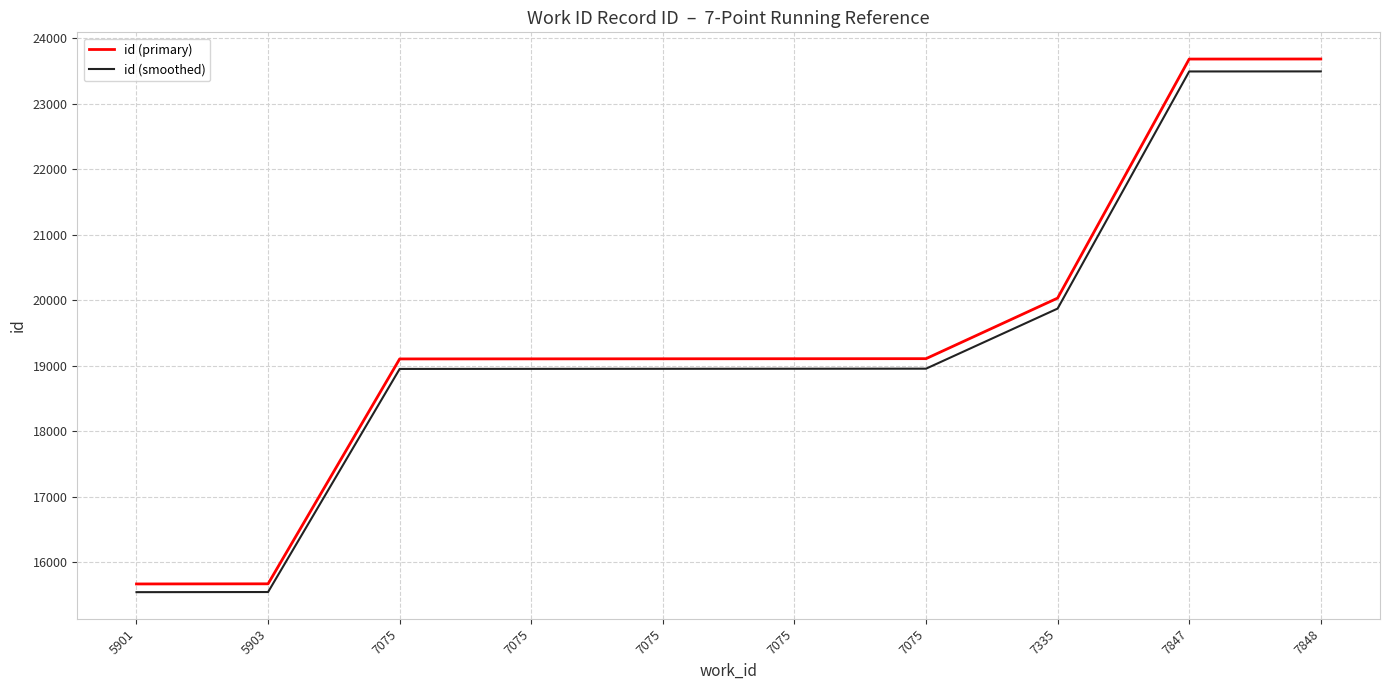

Reading right to left, transcribe all the data shown in this chart.

id (primary): 23686.0	23685.0	20034.0	19109.0	19108.0	19107.0	19106.0	19105.0	15670.0	15668.0
id (smoothed): 23496.5	23495.5	19873.7	18956.1	18955.1	18954.1	18953.2	18952.2	15544.6	15542.7